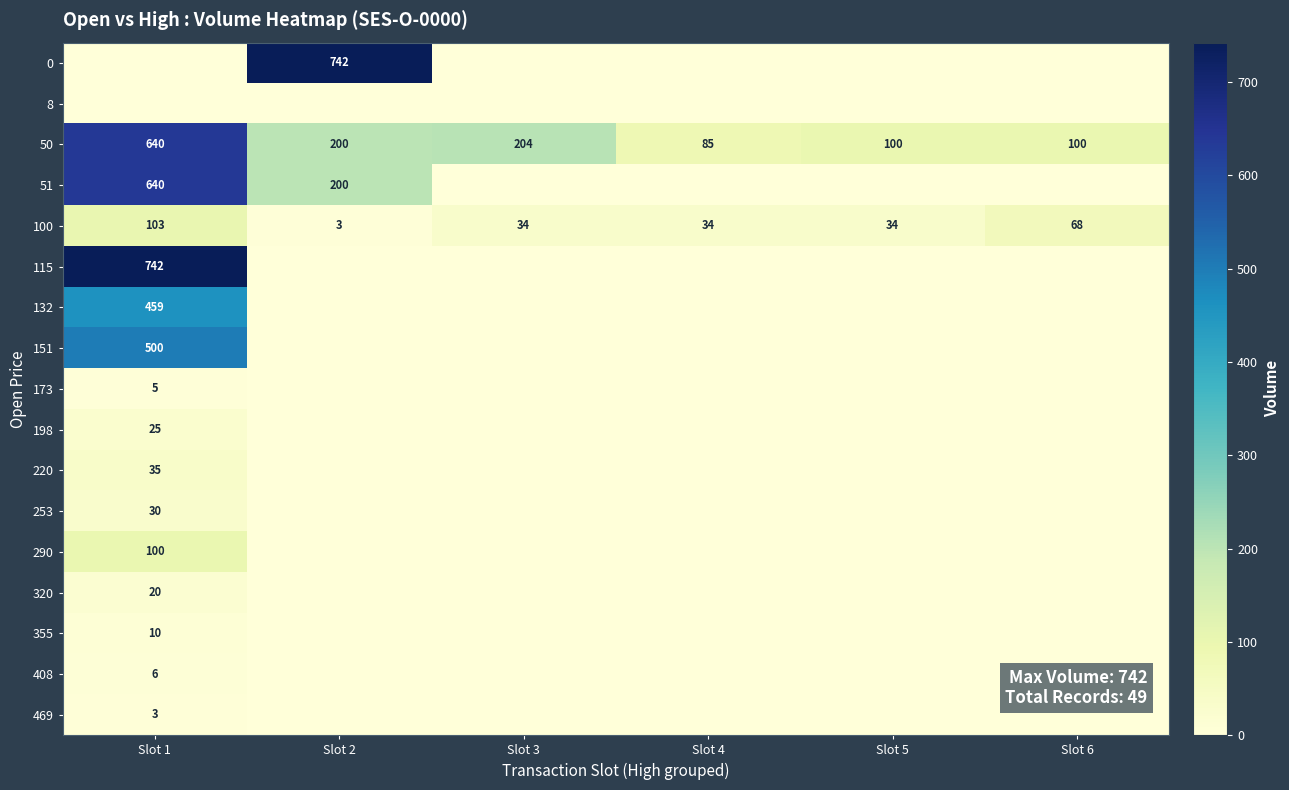

The value of 50 at Slot 1 is 640. True or false?

True